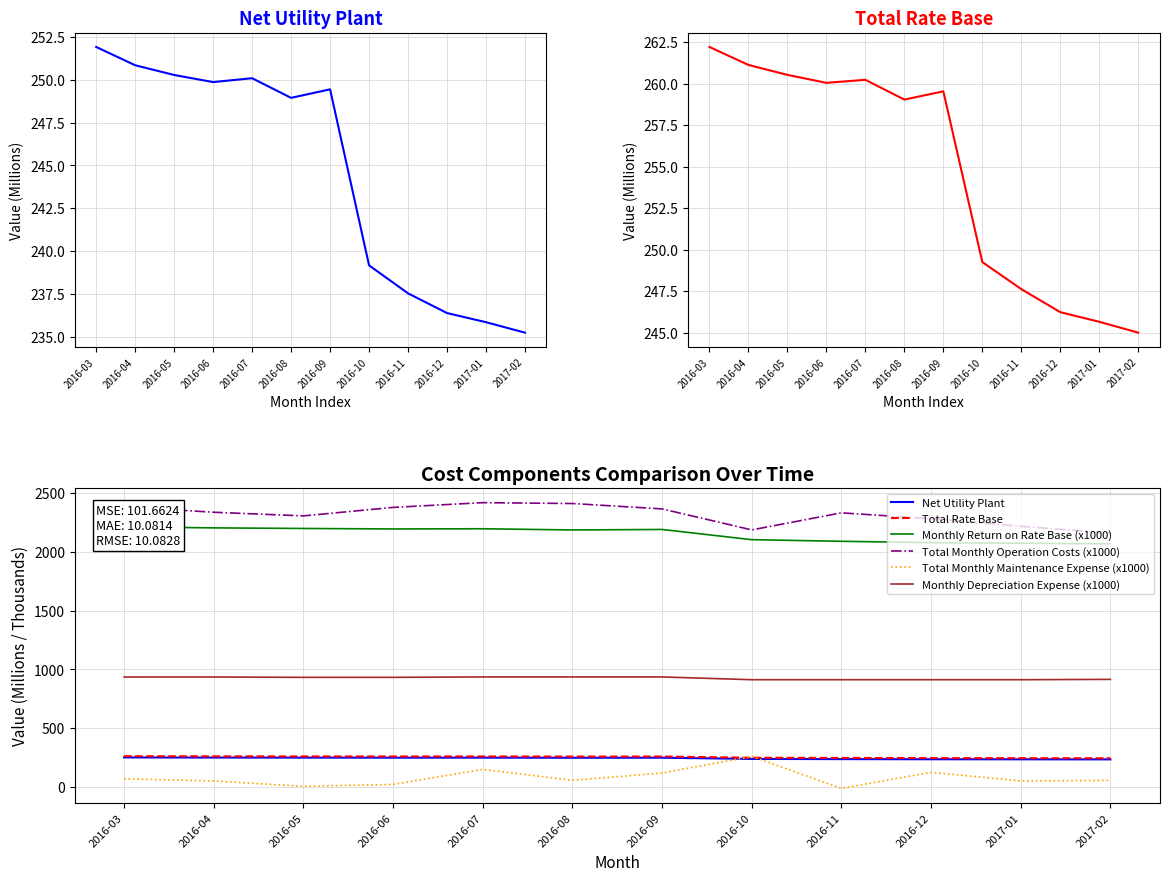

What is the total value across all series at 2016-06?

6038.2